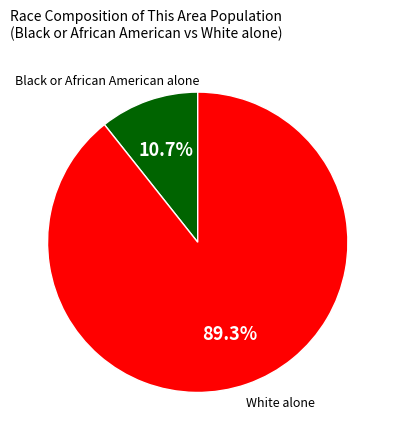

Does any single category account for the majority?

Yes